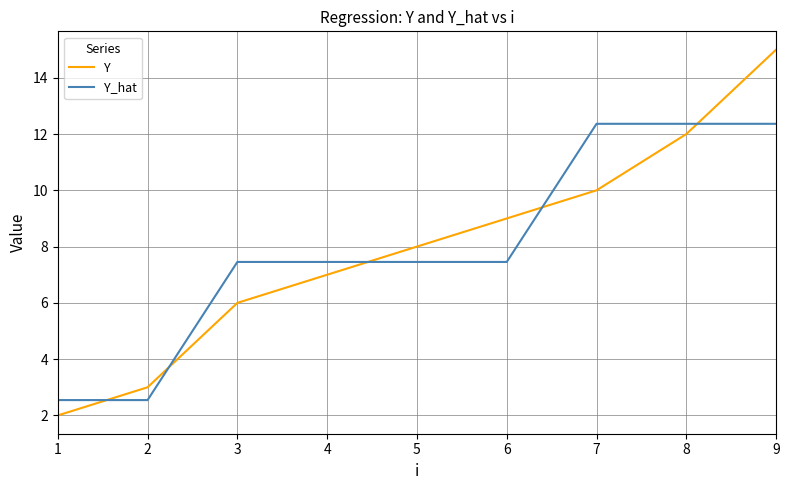

Is it true that Y_hat equals 12.4 at 9?

True